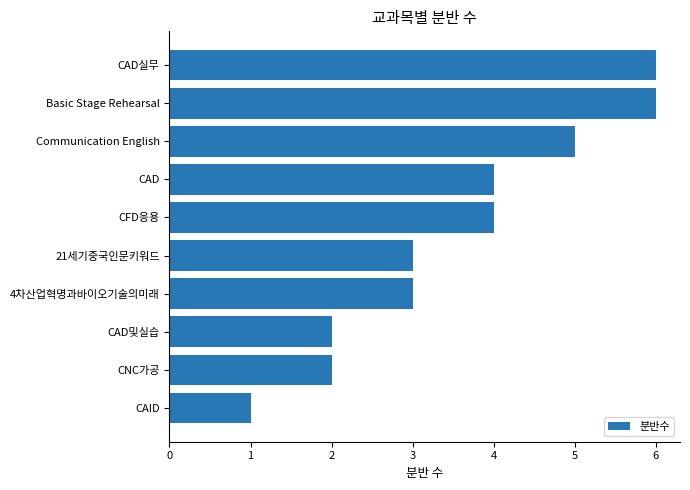

What is the difference between the maximum and second lowest values?

4